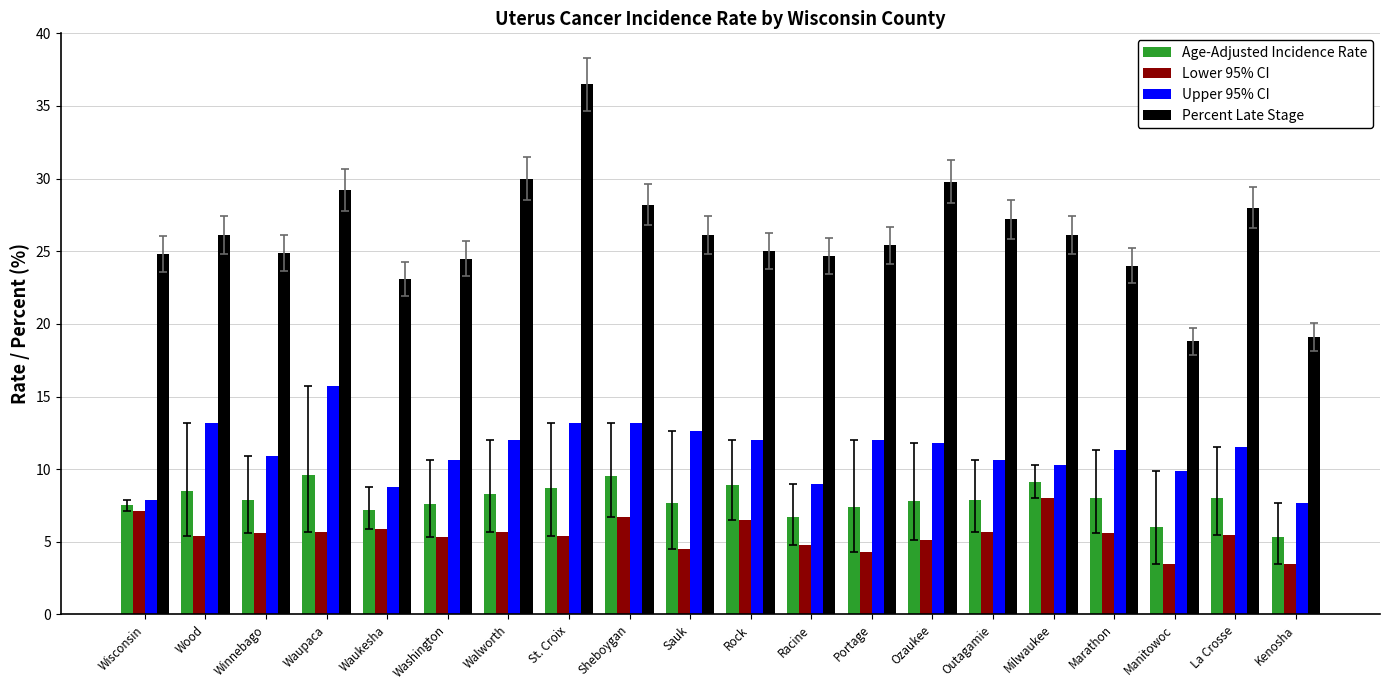

What is the difference between the second highest and minimum values in the Age-Adjusted Incidence Rate series?

4.2